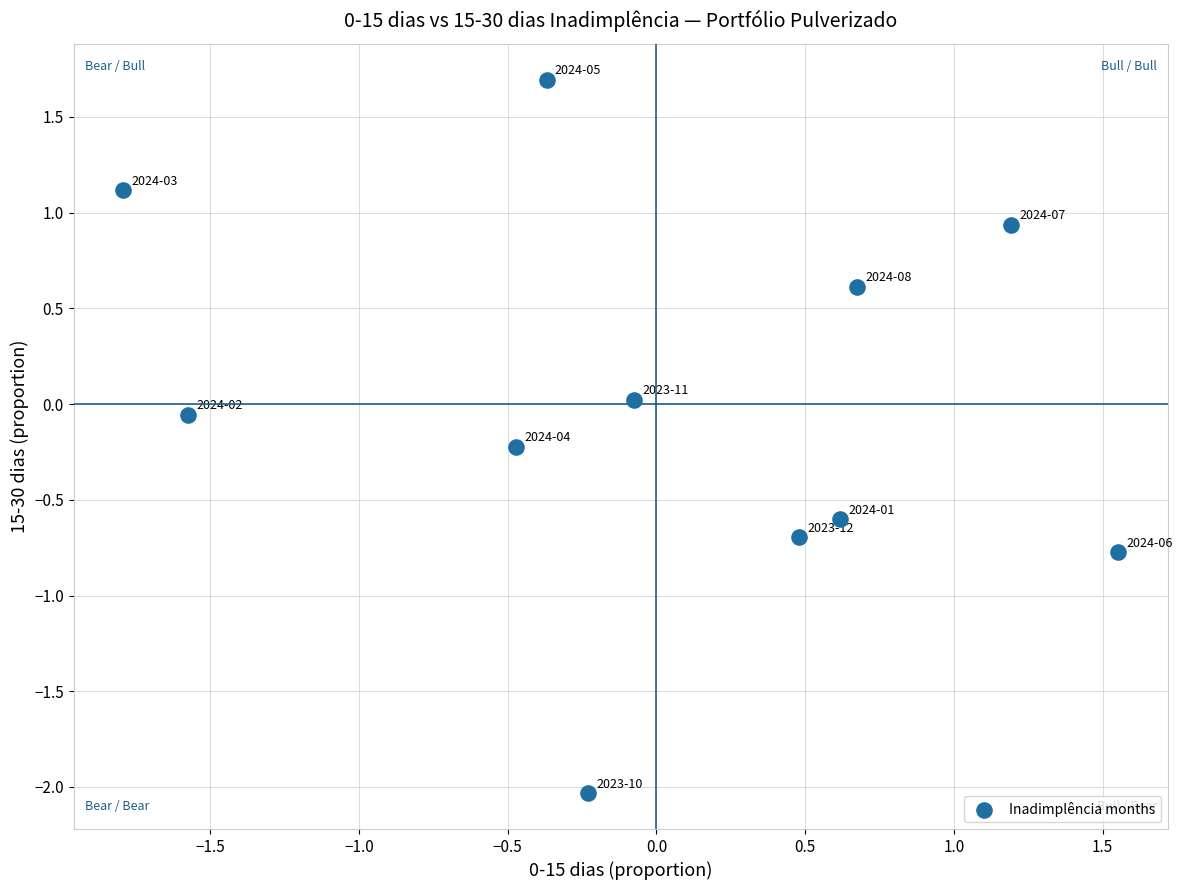

What is the range of X values (max minus min)?

3.3